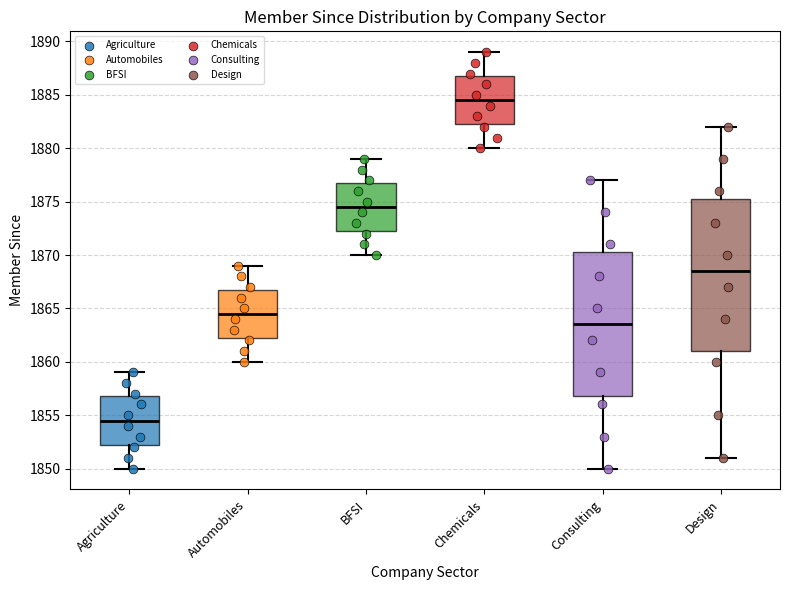

Comparing the boxes themselves (not the whiskers), which one is the tallest?

Design